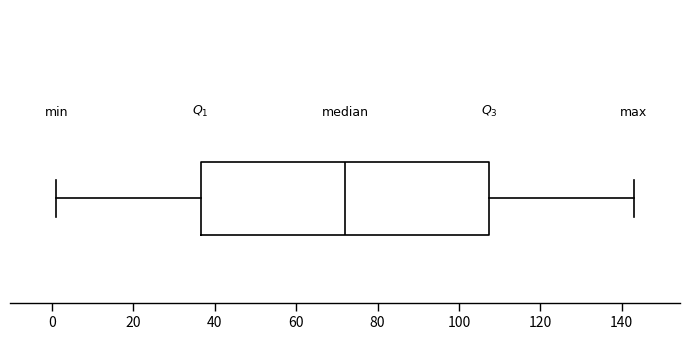

Transcribe this box plot: give where the median line is, the range the box spans, and where the two whiskers end, as read against the x-axis. The values are not printed on the chart, so give them approximately, as read against the axis.

median 72, box 36 to 108, whiskers 2 to 144